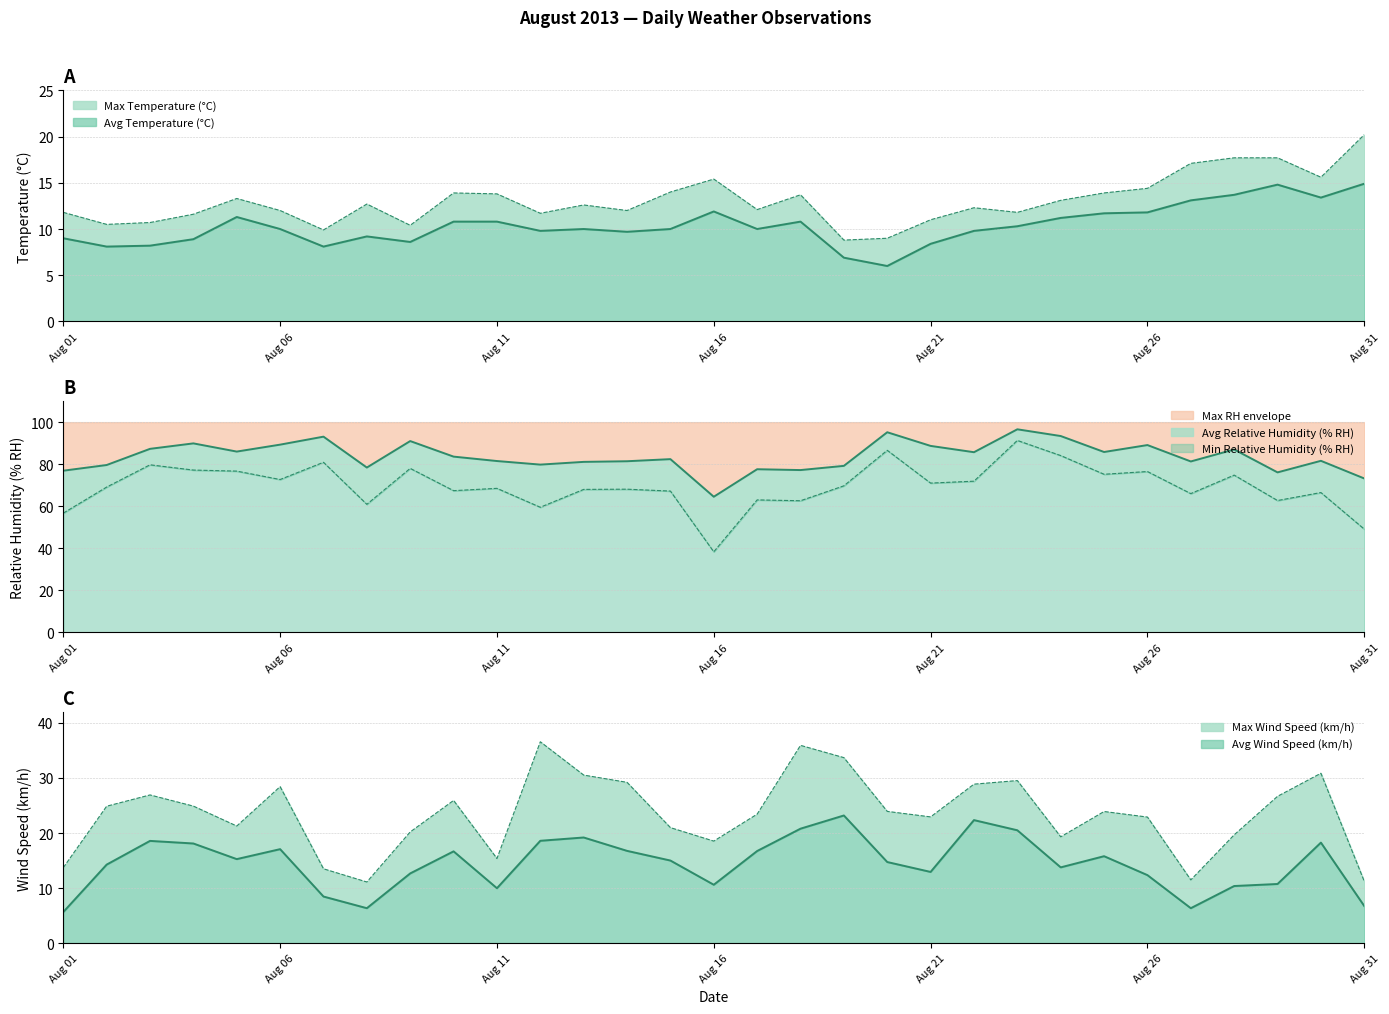

True or false: Avg Wind Speed (km/h) and Min Relative Humidity (% RH) intersect in this chart.

False